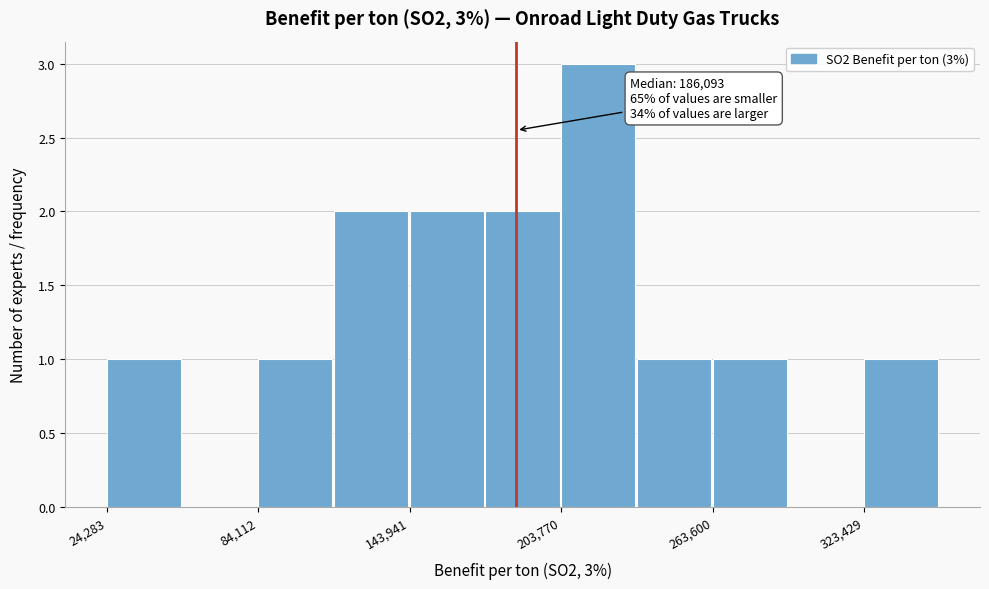

Read against the x-axis, roughly where is the centre of the tallest bar?

220000